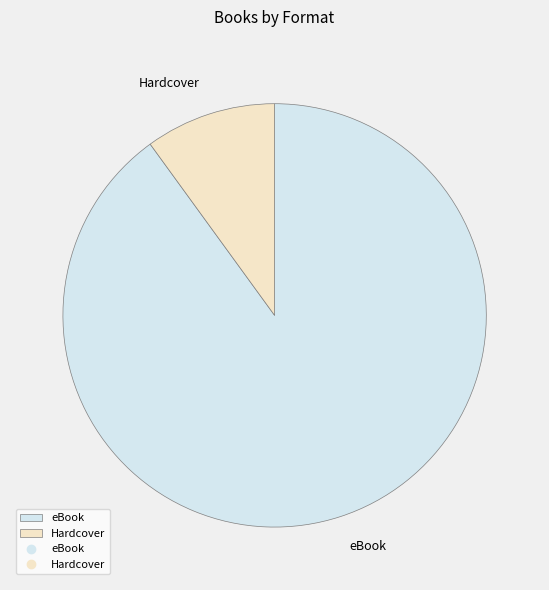

True or false: Hardcover accounts for 10% of the total.

True